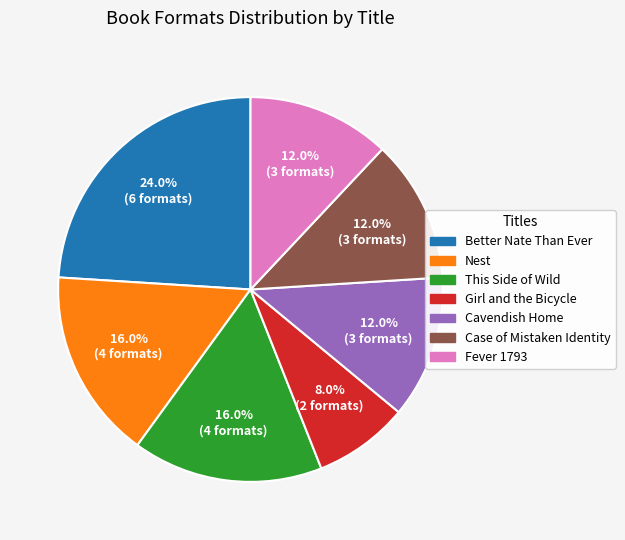

Is there a majority slice in this chart?

No